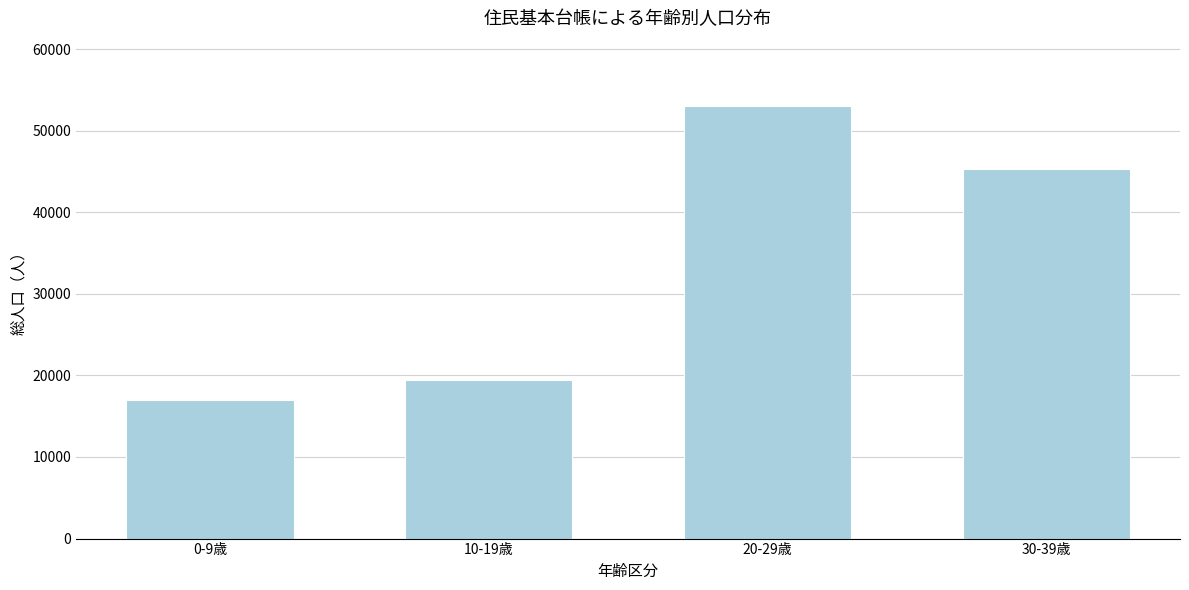

Reading left to right, list all the values displayed in this chart.

17020	19398	53063	45251